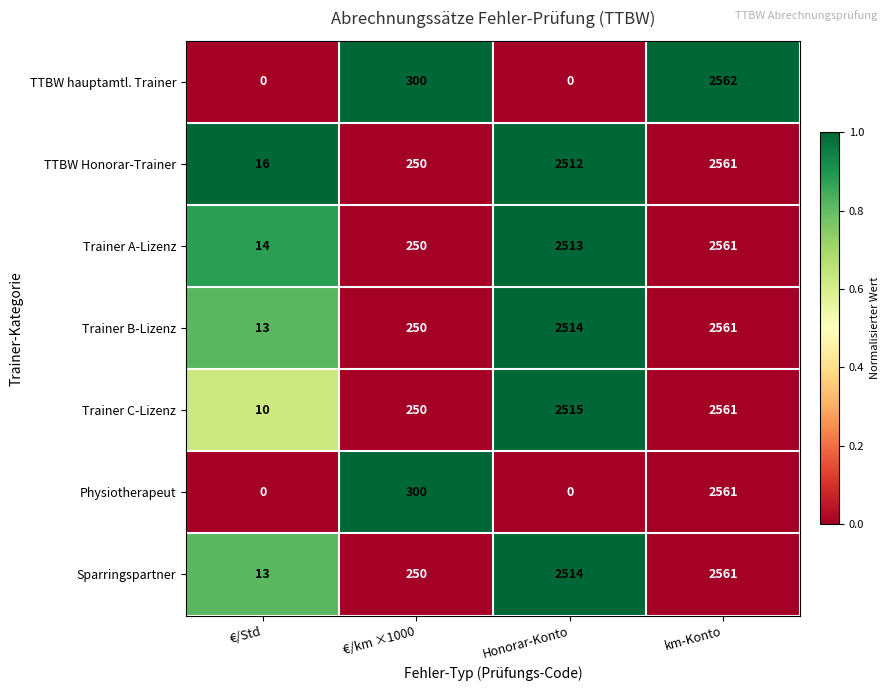

Read the TTBW hauptamtl. Trainer value at km-Konto, to the nearest 10.

2560